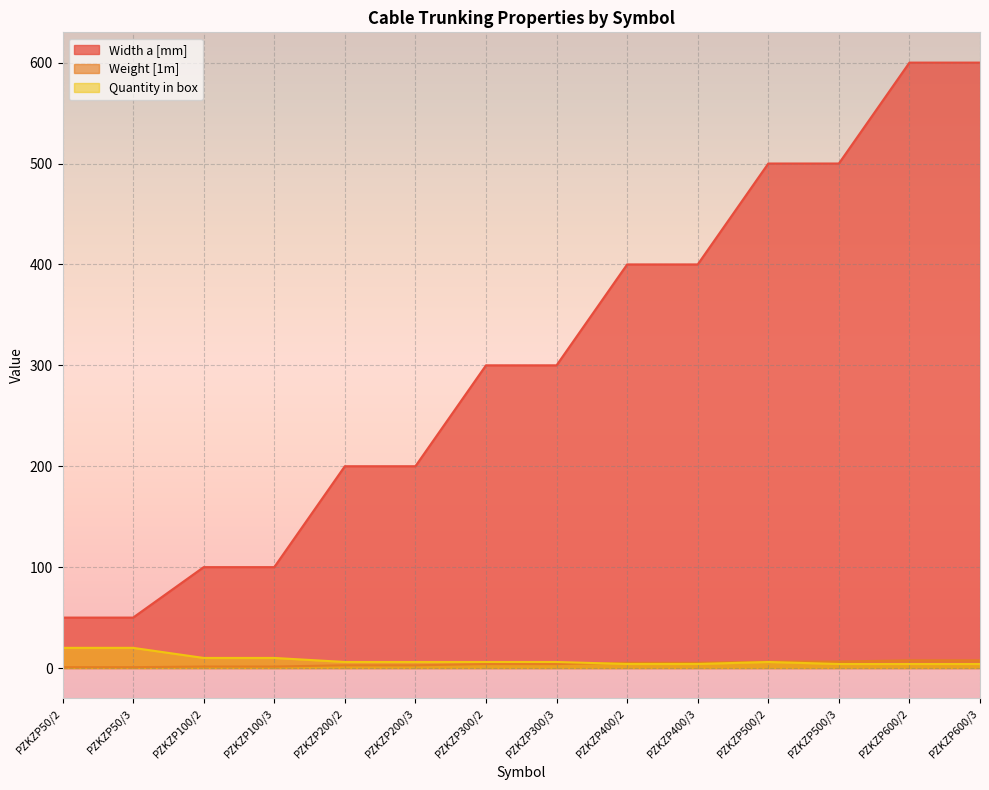

Does the chart display data point markers on the line(s)?

No